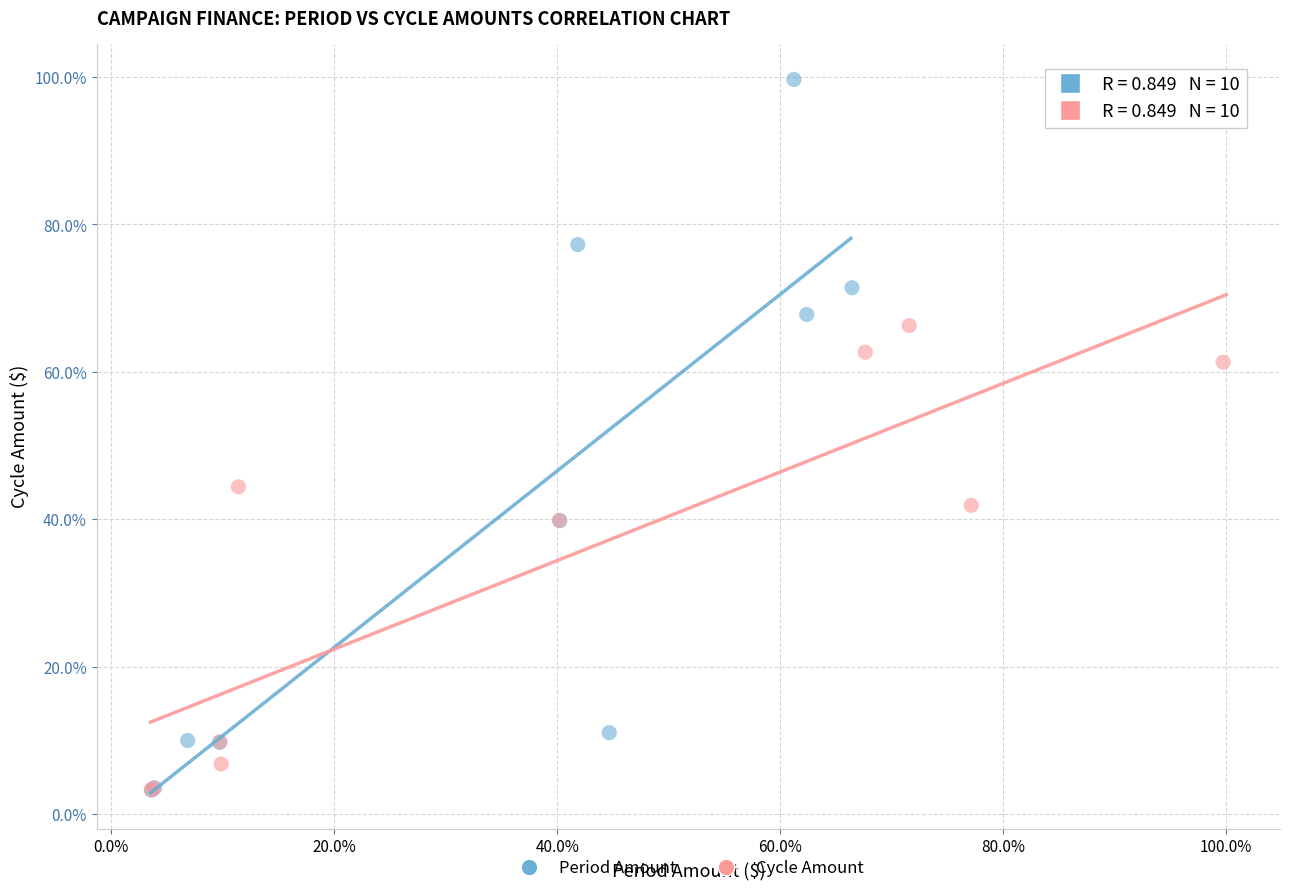

Which series contains the highest Y value?

Period Amount